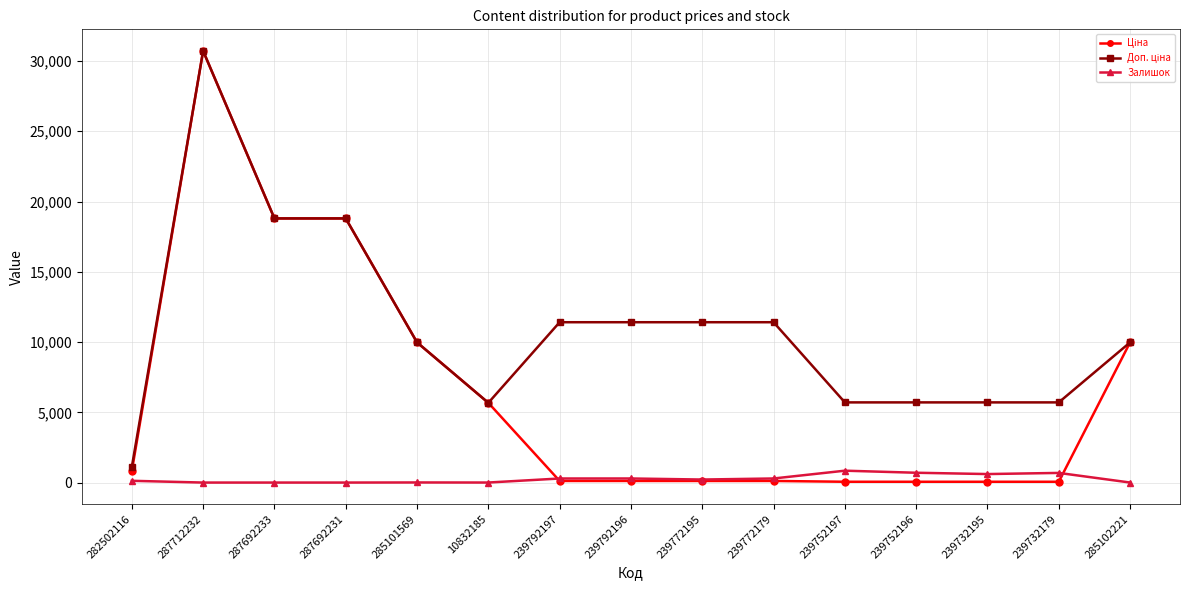

What is the maximum value for Залишок?

845.0